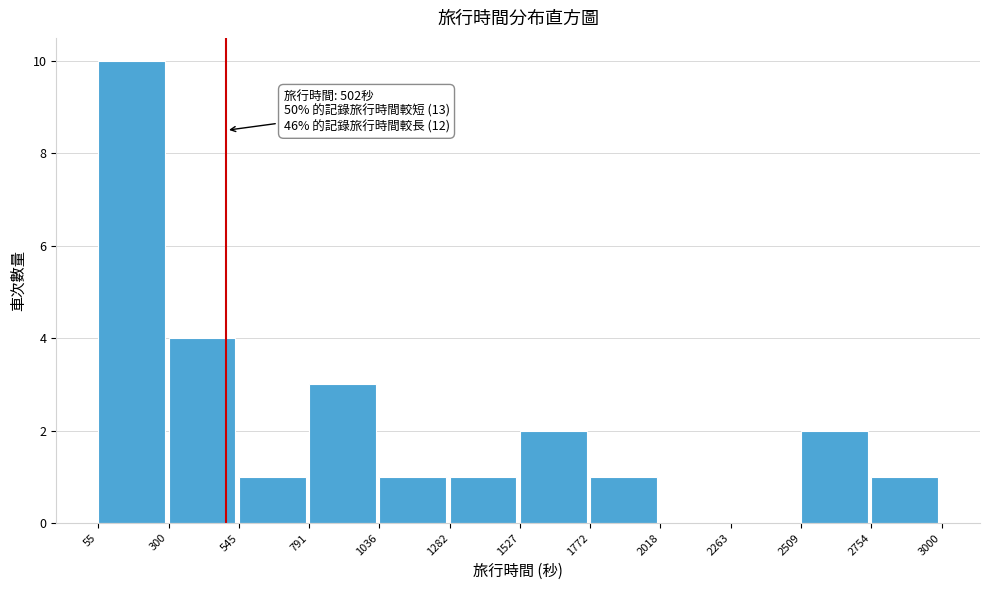

Over which range of the x-axis is the bar tallest?

55 to 300